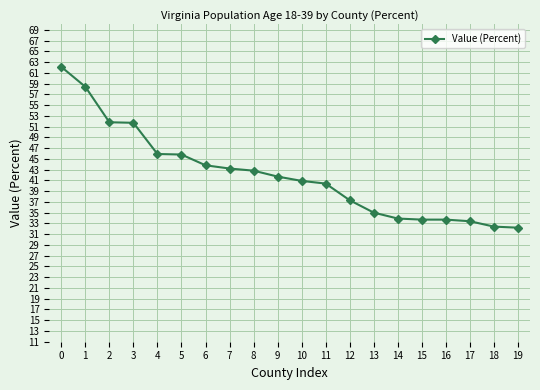

What is the difference between the values at 0 and 15?

28.4